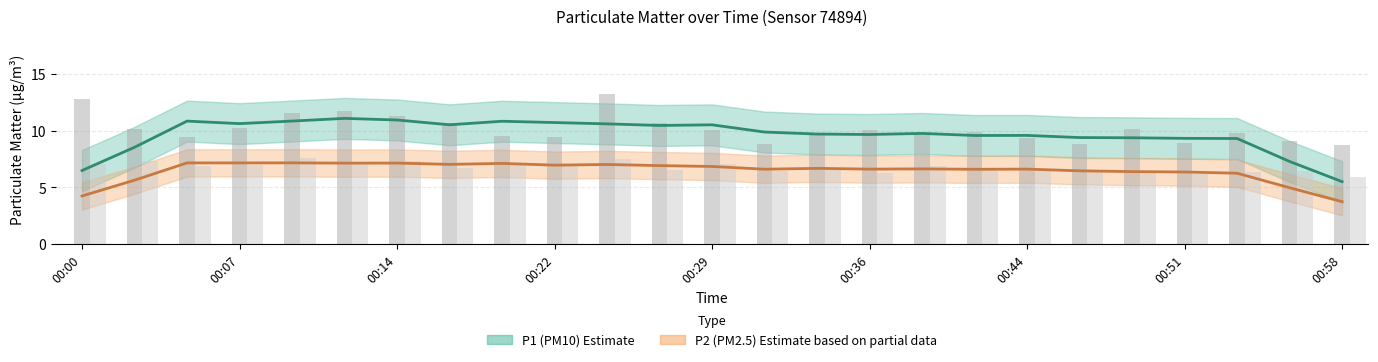

True or false: P1 raw has a value of 5.2 at 10.

False